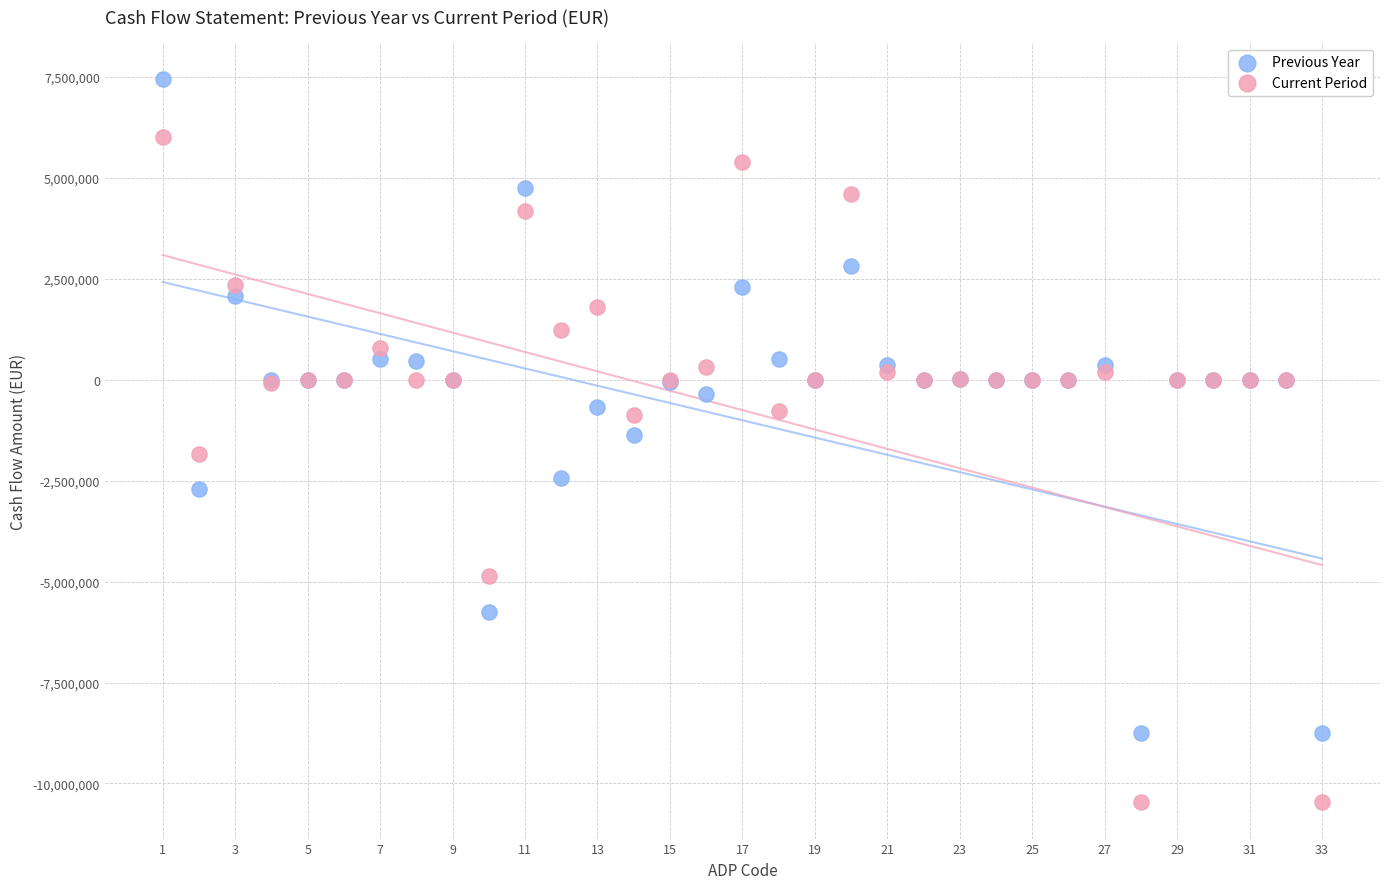

Which series has the widest spread of Y values?

Current Period